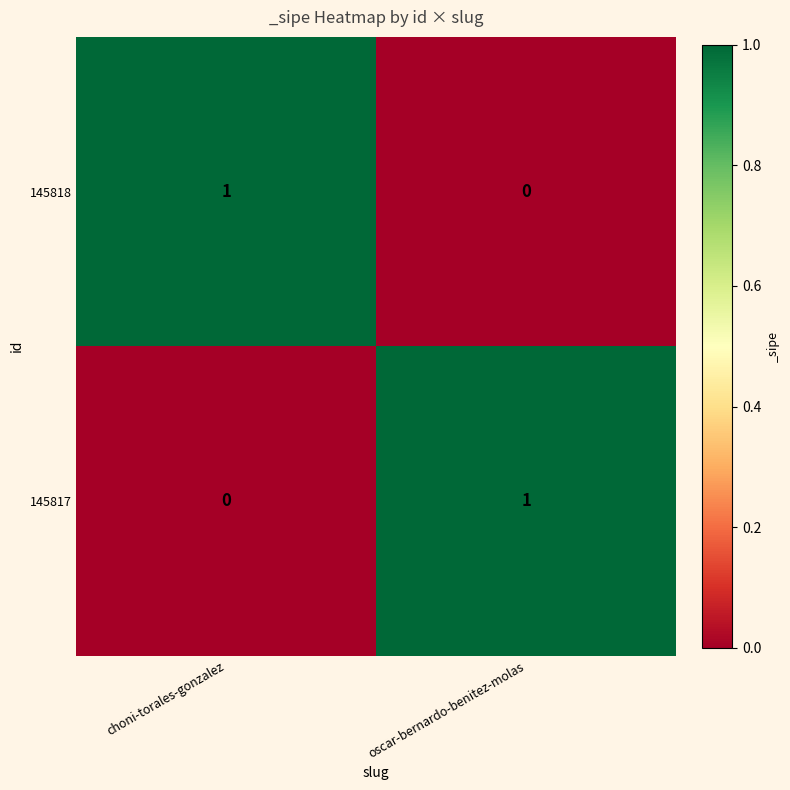

At which label does 145817 reach its minimum?

choni-torales-gonzalez